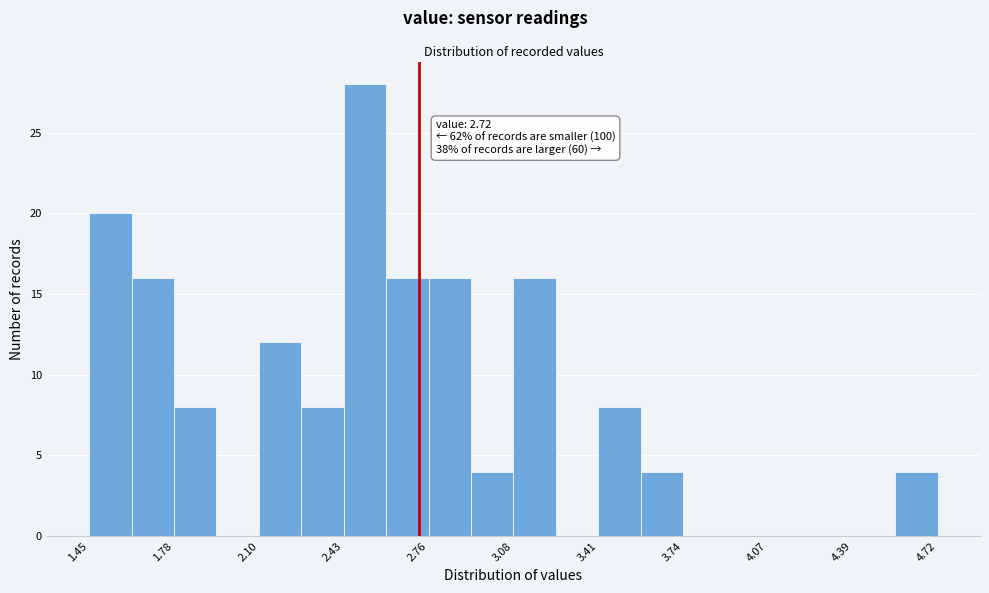

Read against the x-axis, roughly where is the centre of the tallest bar?

2.50